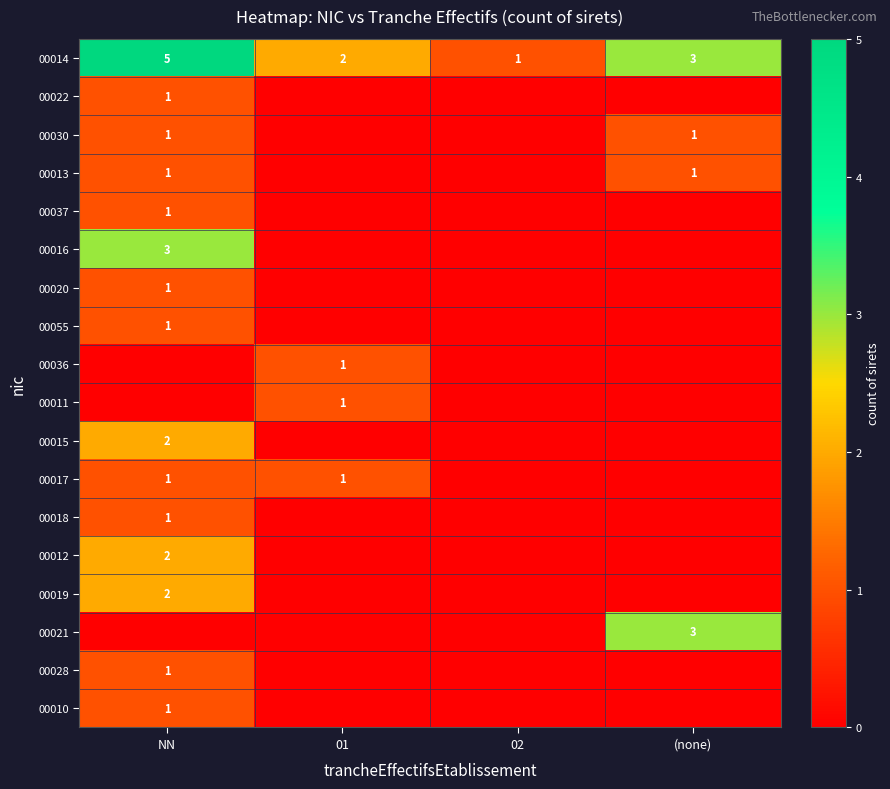

The value of 00014 at (none) is 3. True or false?

True